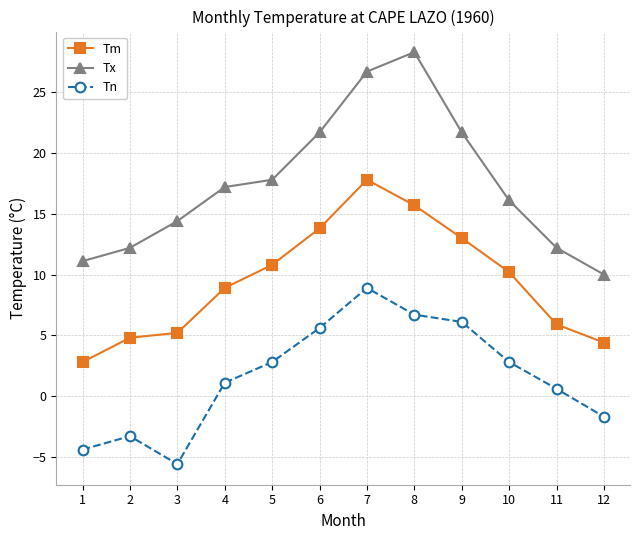

How many series are shown in this chart?

3